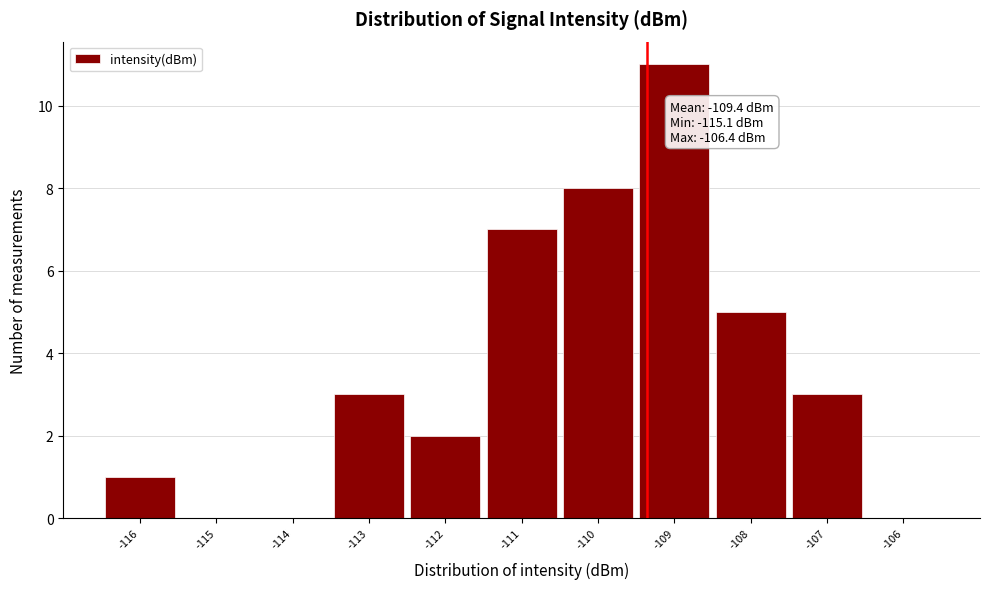

Reading left to right, transcribe all the data shown in this chart.

-116=1	-115=0	-114=0	-113=3	-112=2	-111=7	-110=8	-109=11	-108=5	-107=3	-106=0